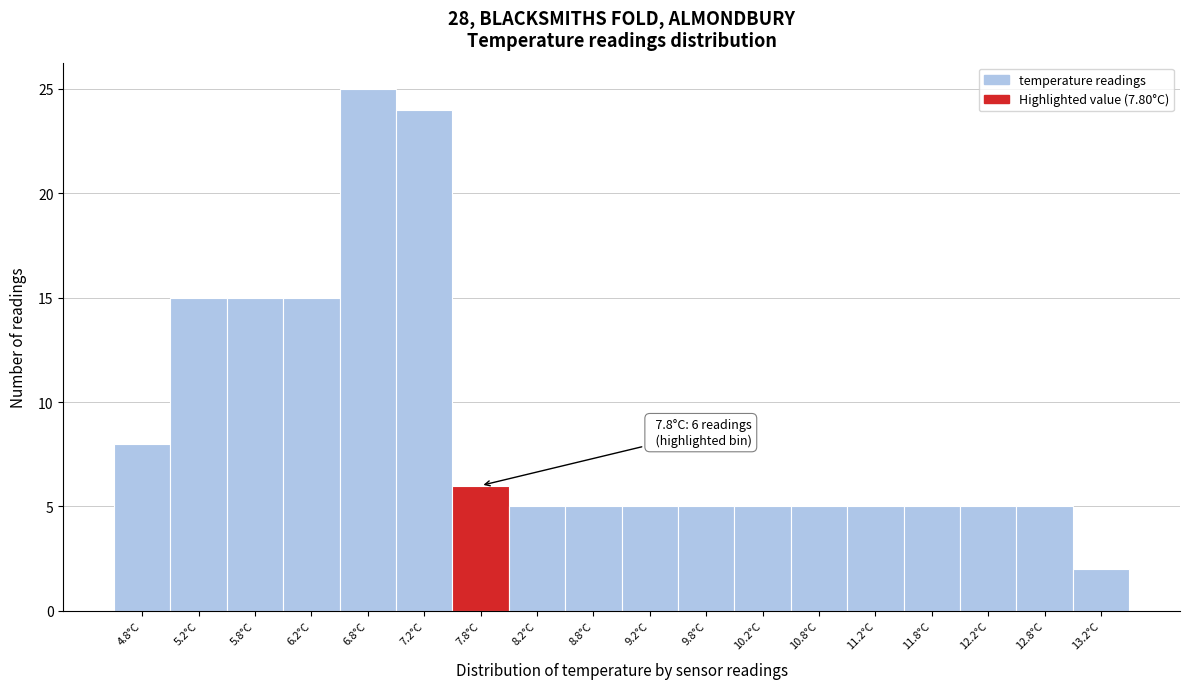

Reading left to right, what are all the values shown in this chart?

8	15	15	15	25	24	6	5	5	5	5	5	5	5	5	5	5	2